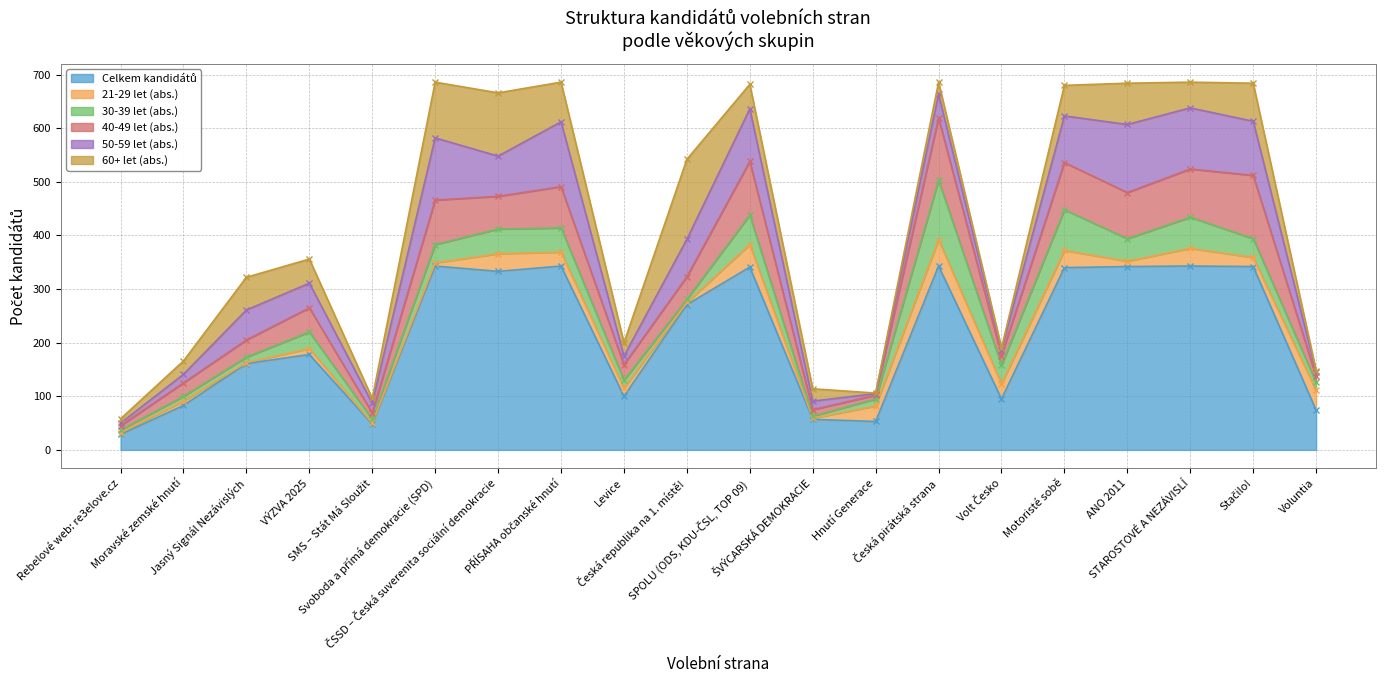

At which label does 40-49 let (abs.) reach its peak?

Stačilo!